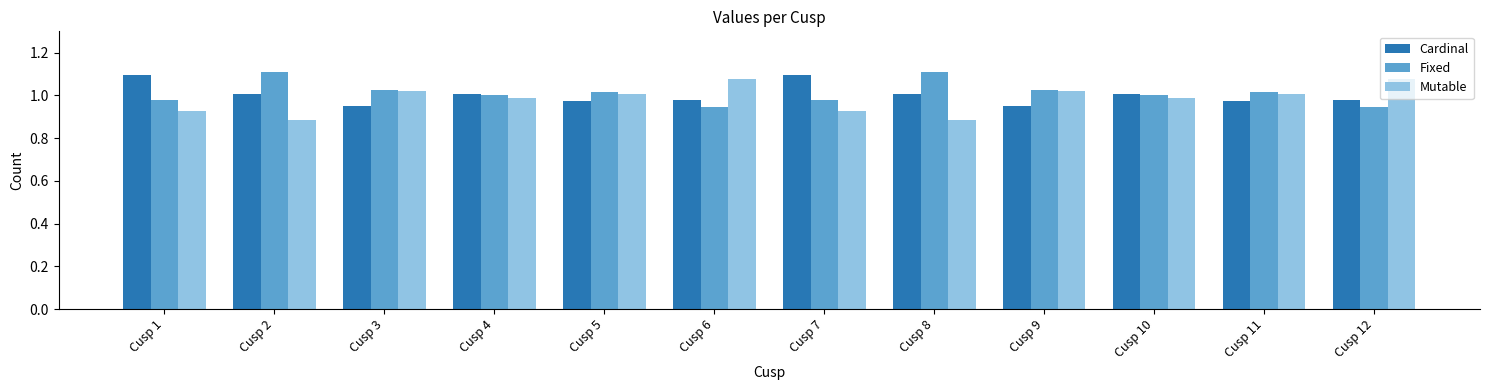

What is the sum of the Mutable values at Cusp 11 and Cusp 4?

2.0